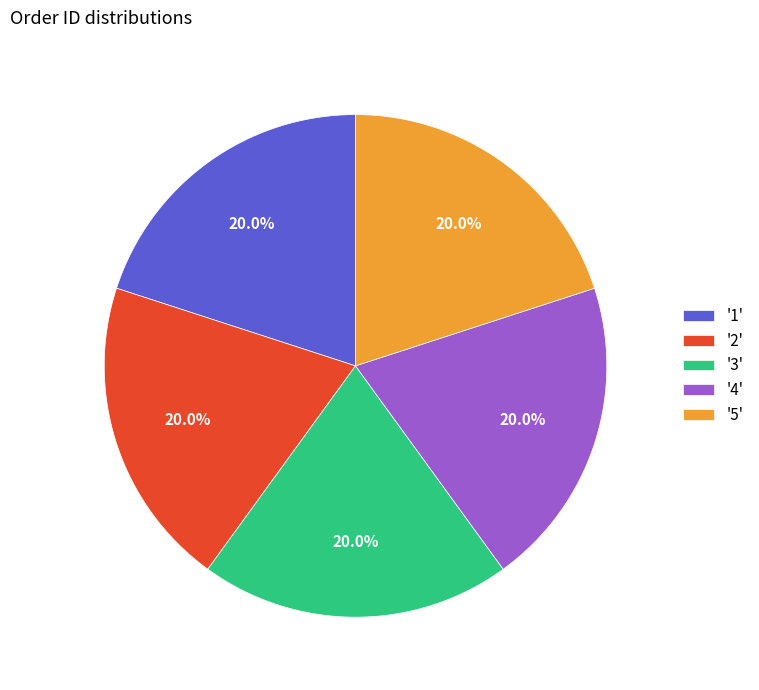

Is the sum of '4' and '3' greater than half?

No